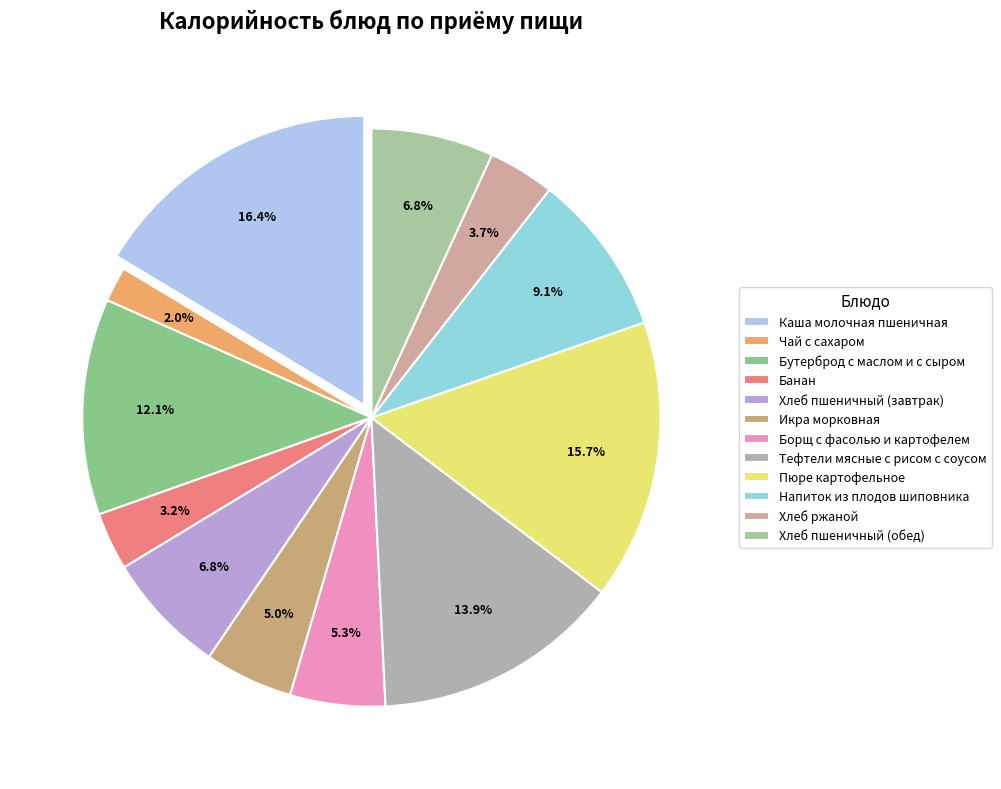

How many segments does this pie chart have?

12